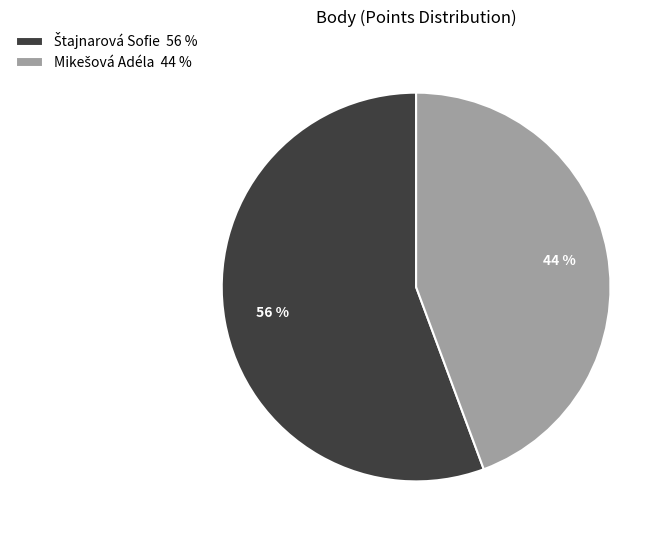

How many segments does this pie chart have?

2